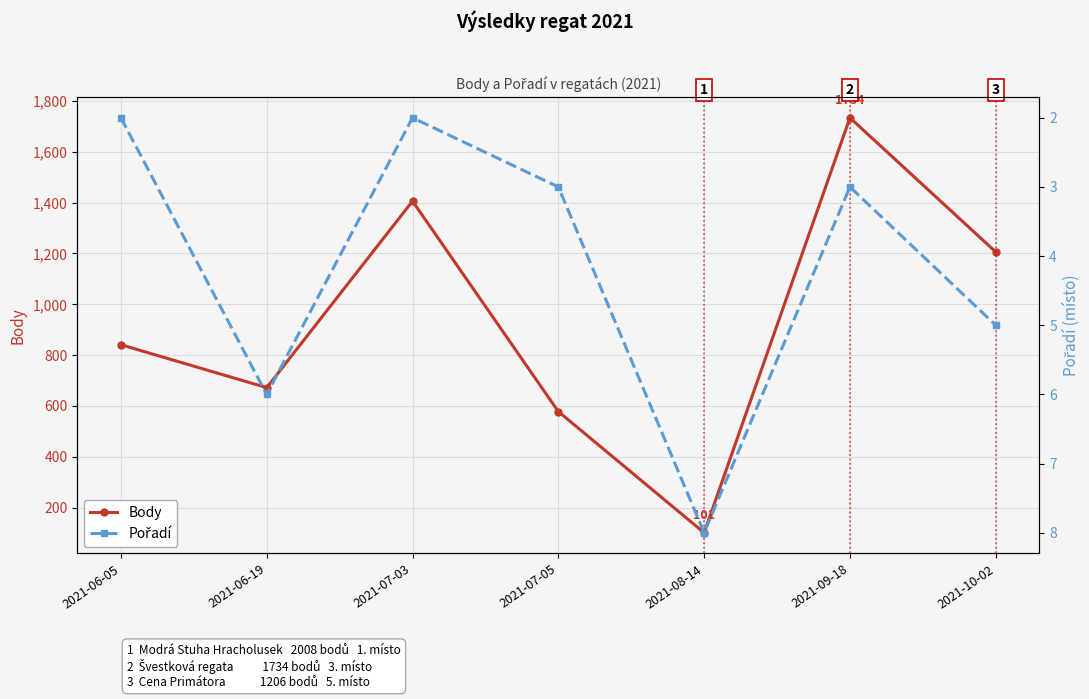

What is the spread (max minus min) of values at 2021-09-18?

1731